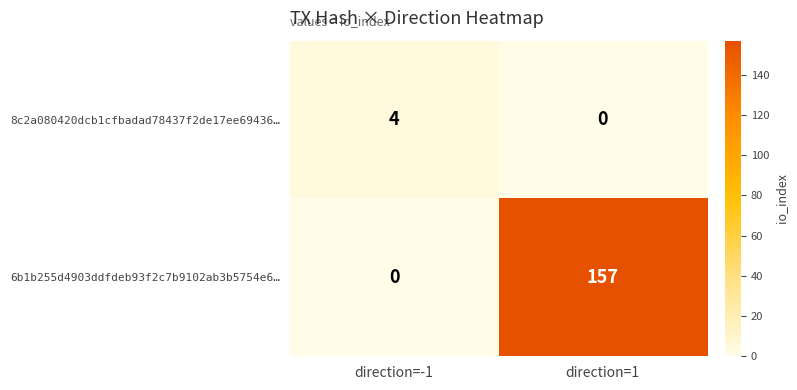

Which series has the largest total across all categories?

6b1b255d4903ddfdeb93f2c7b9102ab3b5754e6…